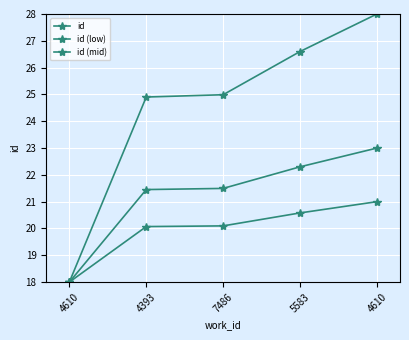

At how many categories does at least one series exceed 21?

4